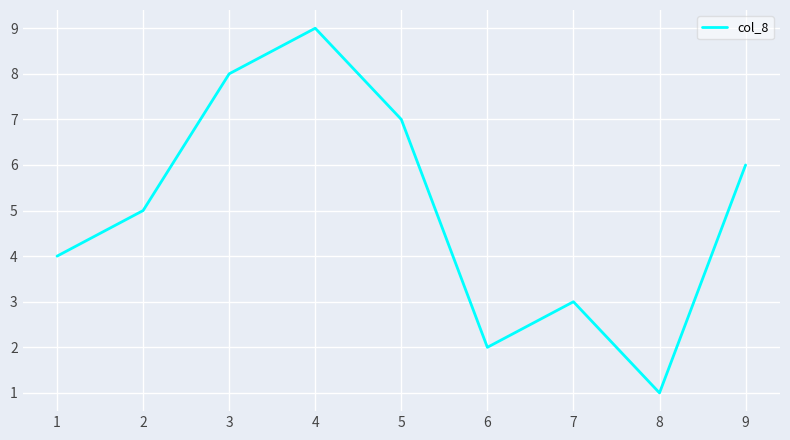

Rank the categories by value from highest to lowest.

4, 3, 5, 9, 2, 1, 7, 6, 8